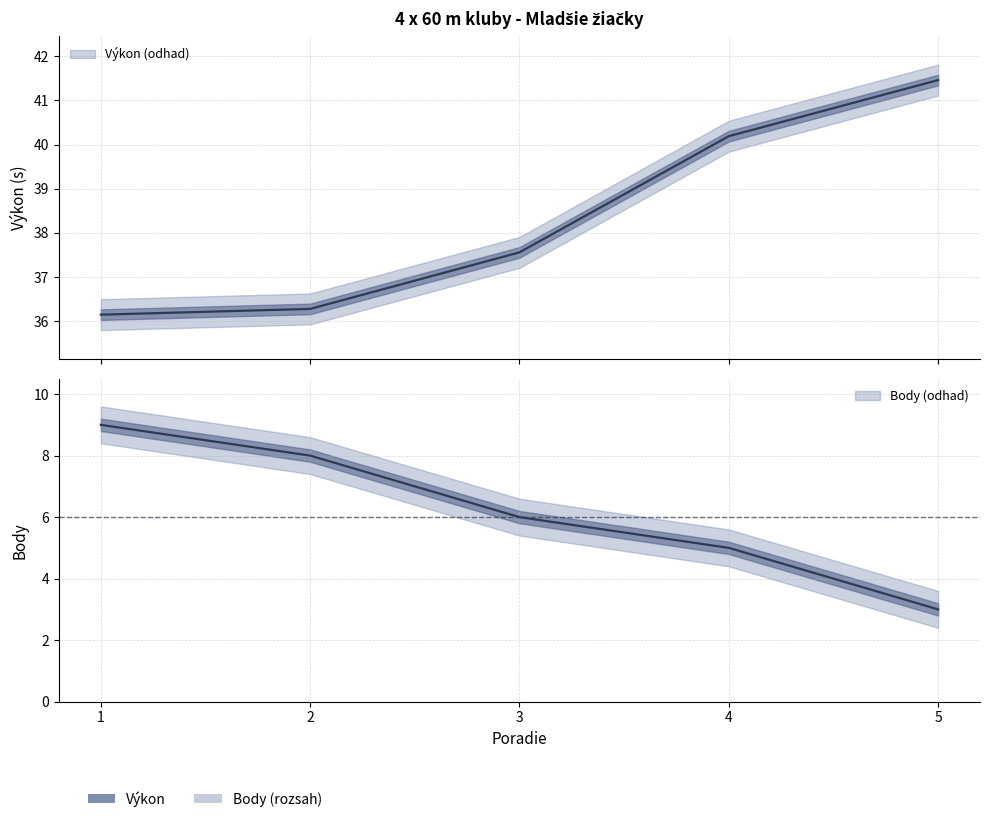

Is this an area chart (filled region under the line)?

No